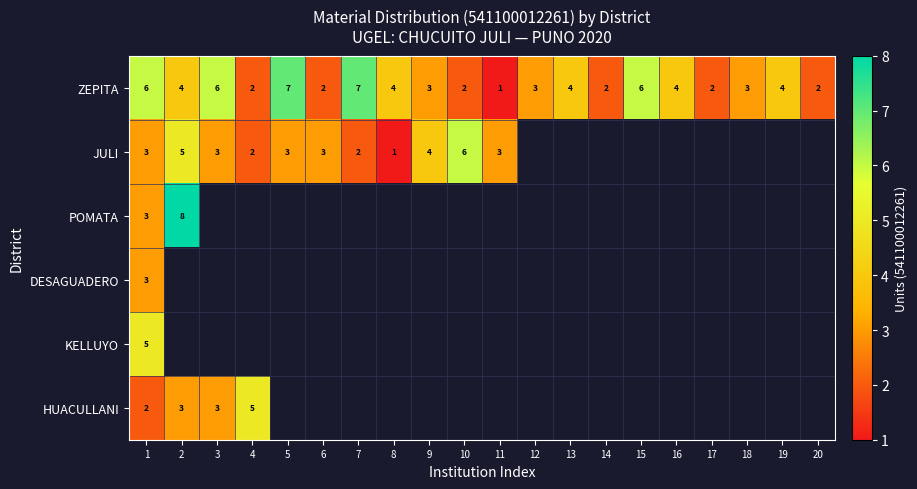

True or false: ZEPITA has a value of 3 at 6.

False